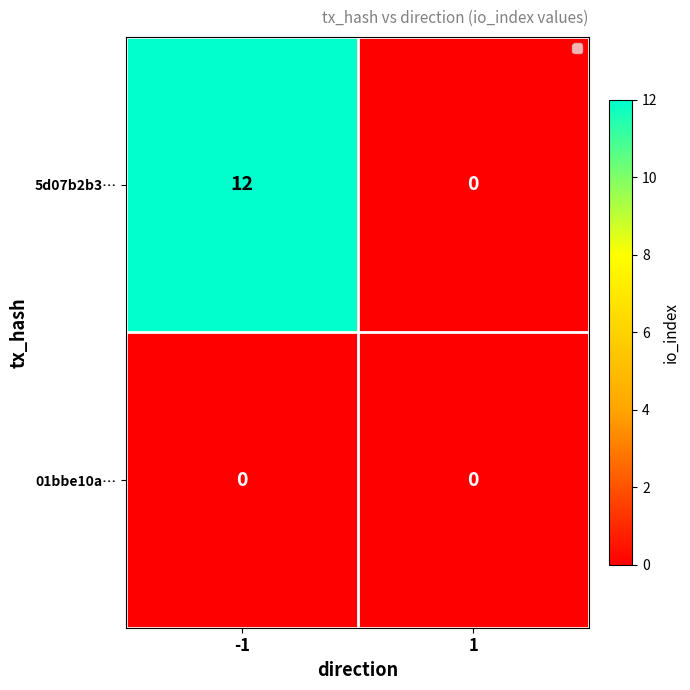

Reading left to right, transcribe all the data shown in this chart.

5d07b2b3…: 12	0
01bbe10a…: 0	0